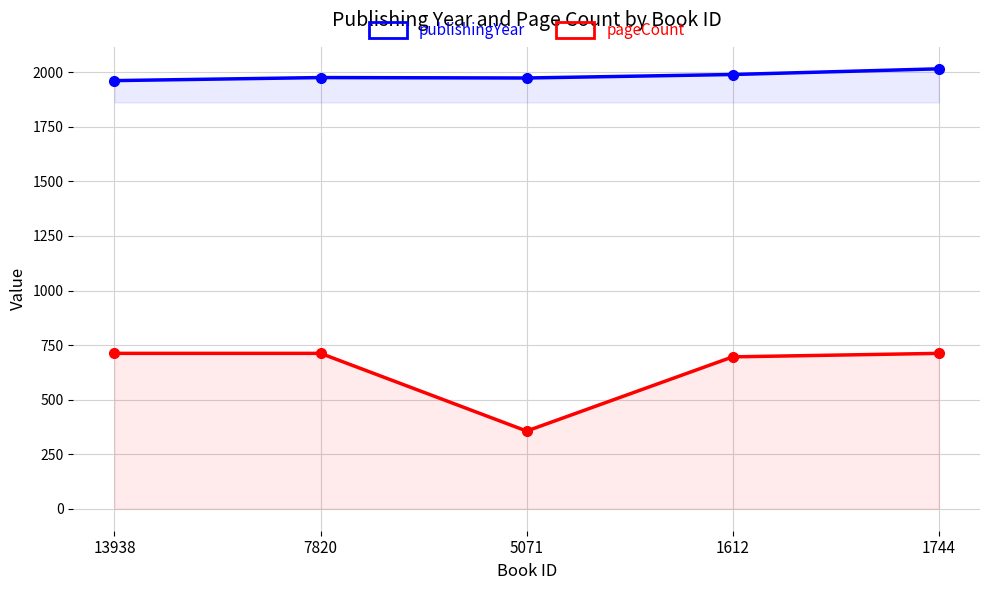

What is the total value across all series at 5071?

2330